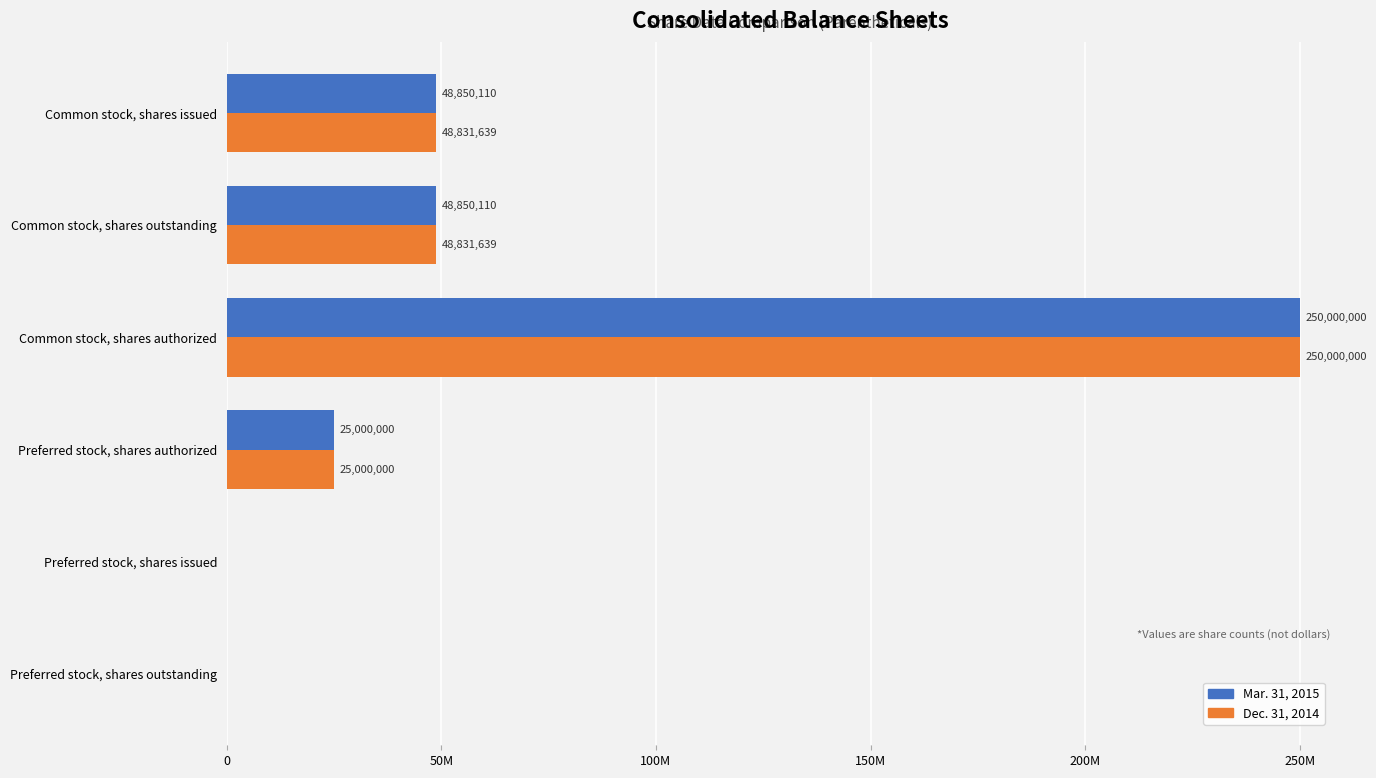

What is the difference between the maximum and minimum values in the Mar. 31, 2015 series?

250000000